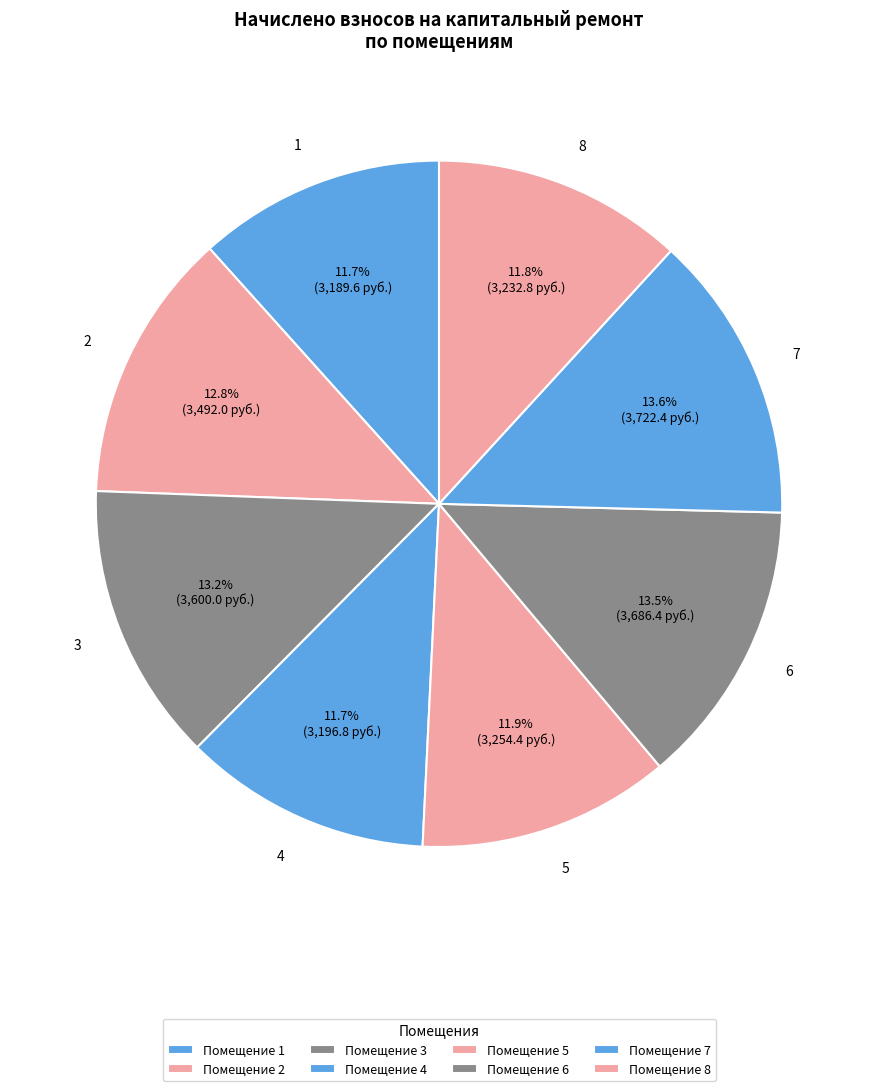

To the nearest percent, what is the difference between the largest and smallest slice percentages?

2%